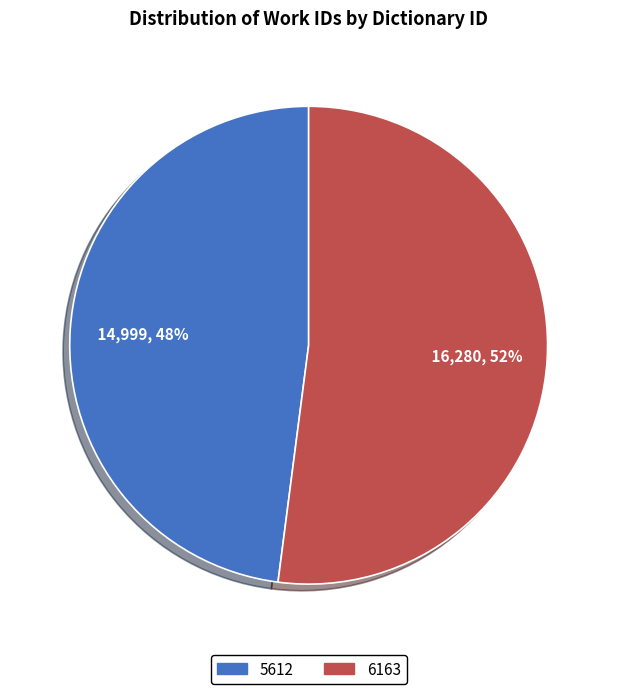

Approximately how many times larger is the value at 5612 compared to 6163?

0.9